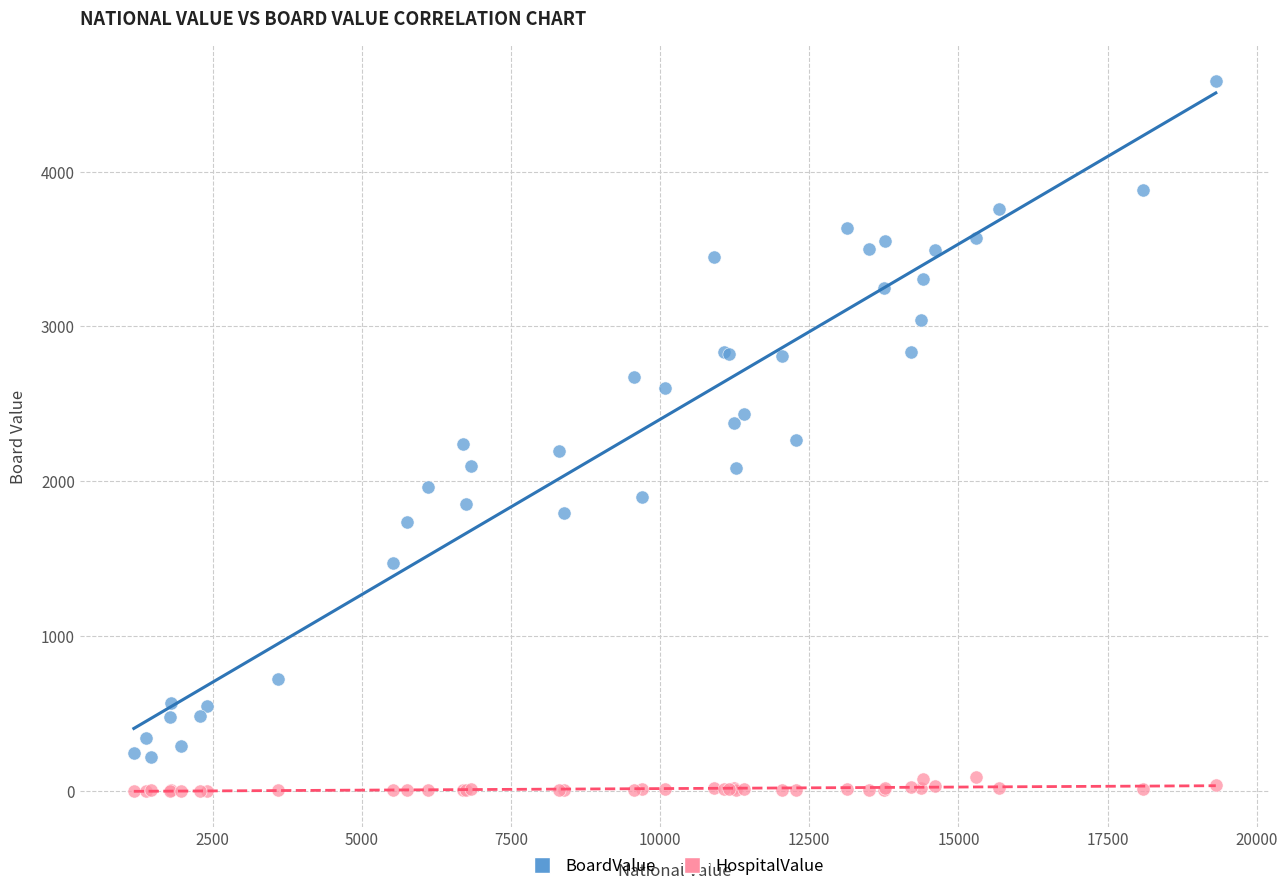

Which series has the largest Y range (max minus min)?

BoardValue